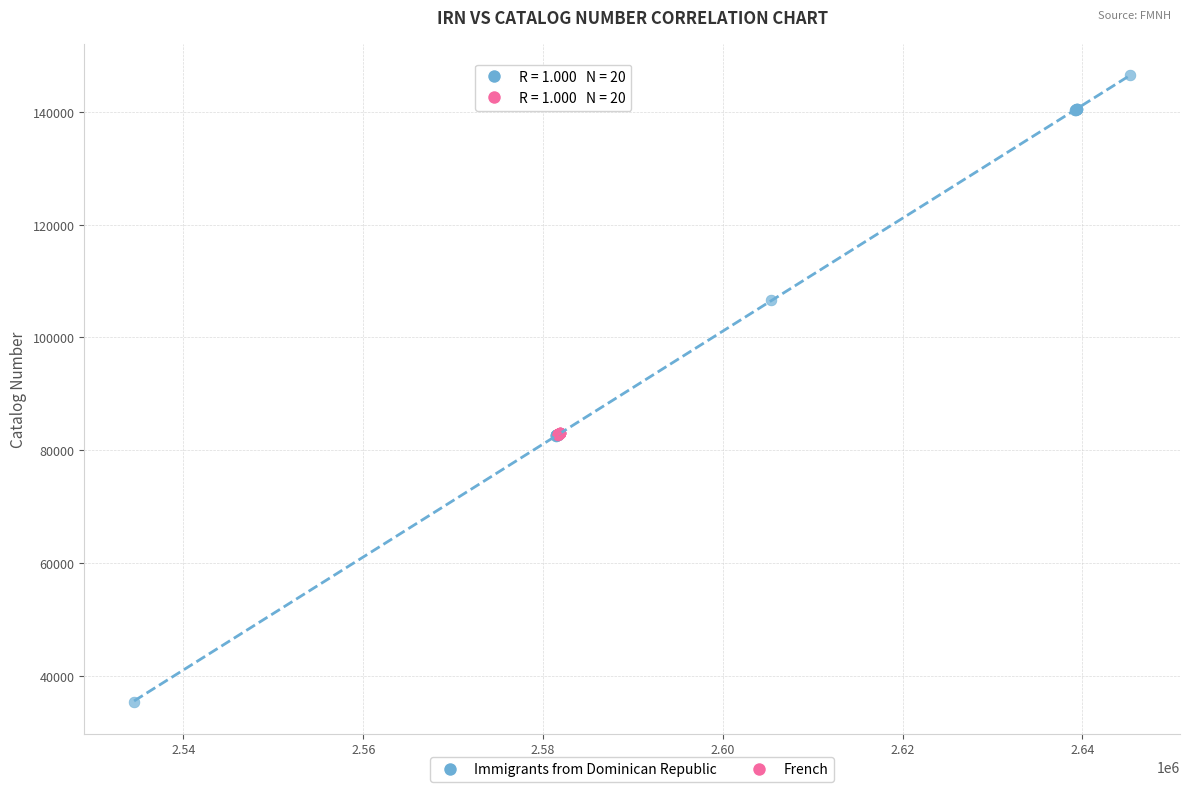

Which series reaches the maximum Y coordinate?

Immigrants from Dominican Republic